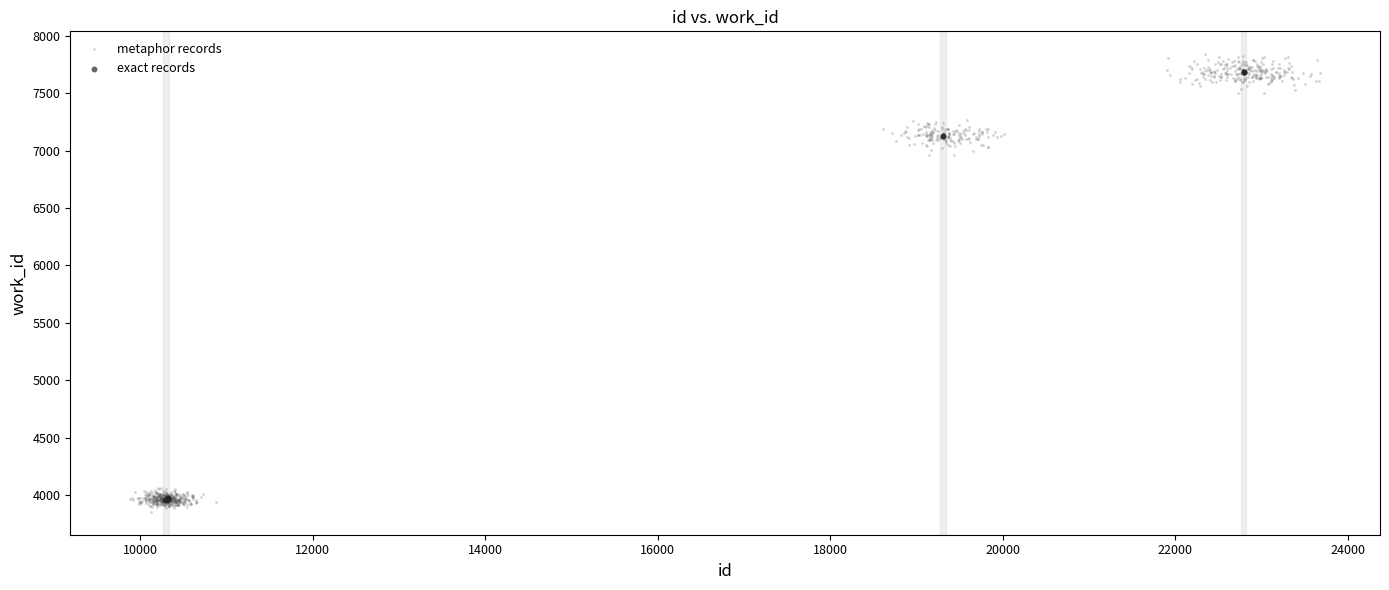

Which series has the widest spread of Y values?

metaphor records